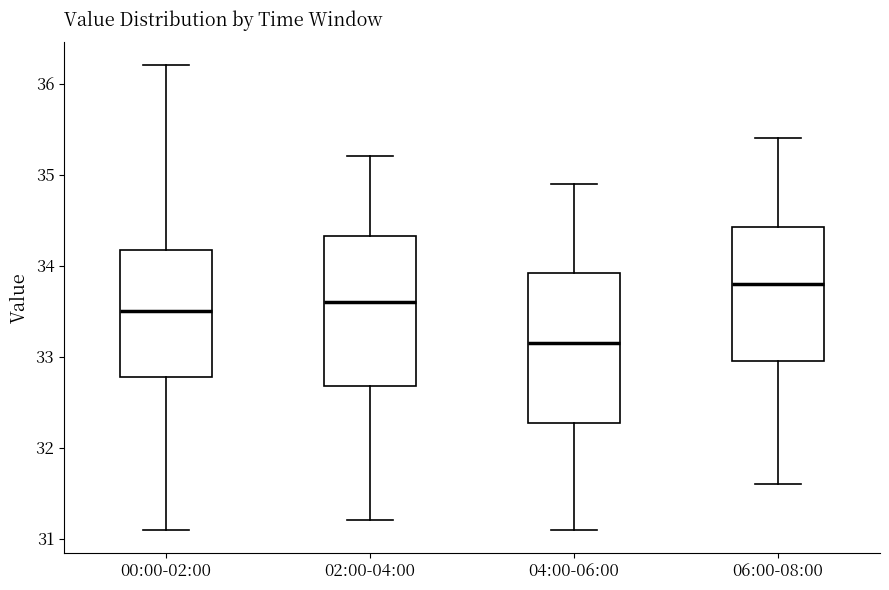

Reading left to right, transcribe this box plot: for each box, give where its median line is, the range the box spans, and where its two whiskers end, as read against the y-axis. The values are not printed on the chart, so give them approximately, as read against the axis.

00:00-02:00: median 33.5, box 32.8 to 34.2, whiskers 31.1 to 36.2
02:00-04:00: median 33.6, box 32.7 to 34.3, whiskers 31.2 to 35.2
04:00-06:00: median 33.2, box 32.3 to 33.9, whiskers 31.1 to 34.9
06:00-08:00: median 33.8, box 33.0 to 34.4, whiskers 31.6 to 35.4